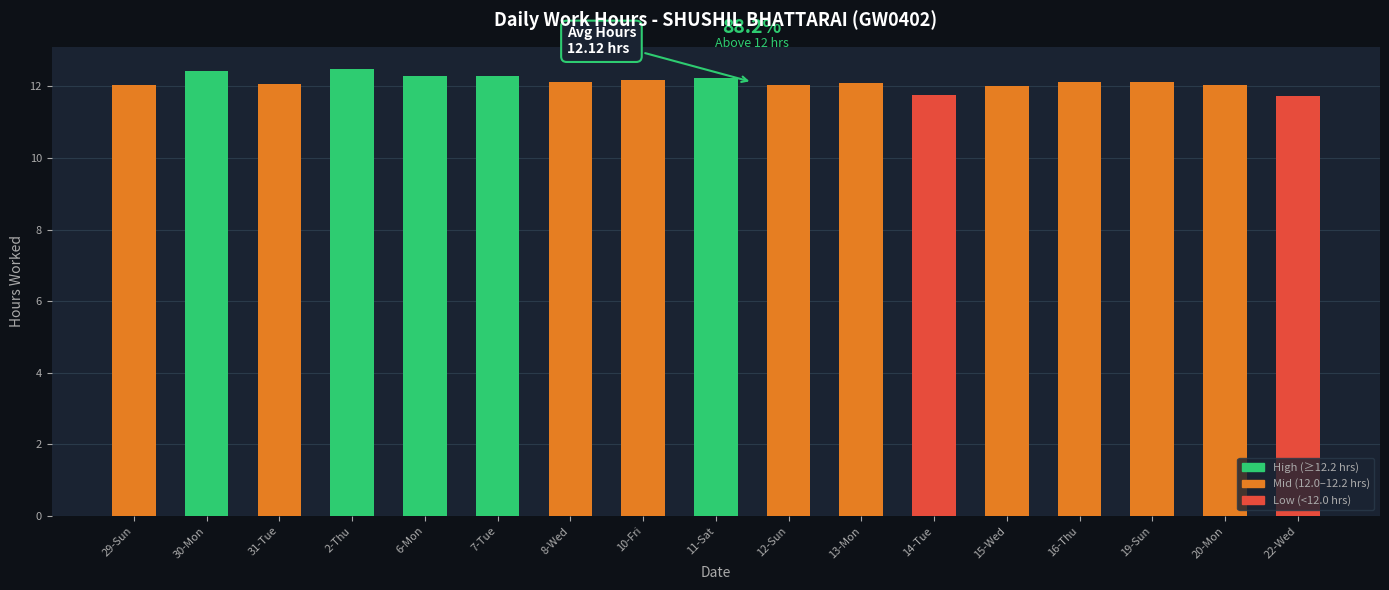

What is the maximum value shown in the chart?

12.5